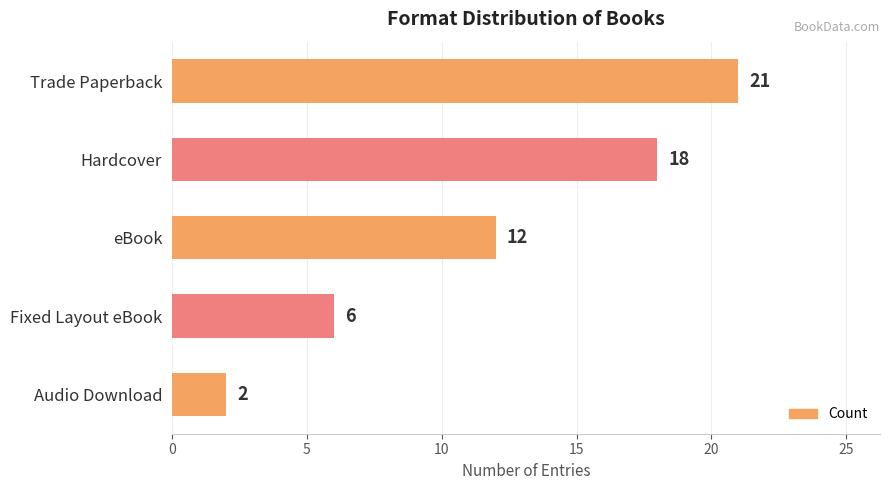

How many values are below 12?

2